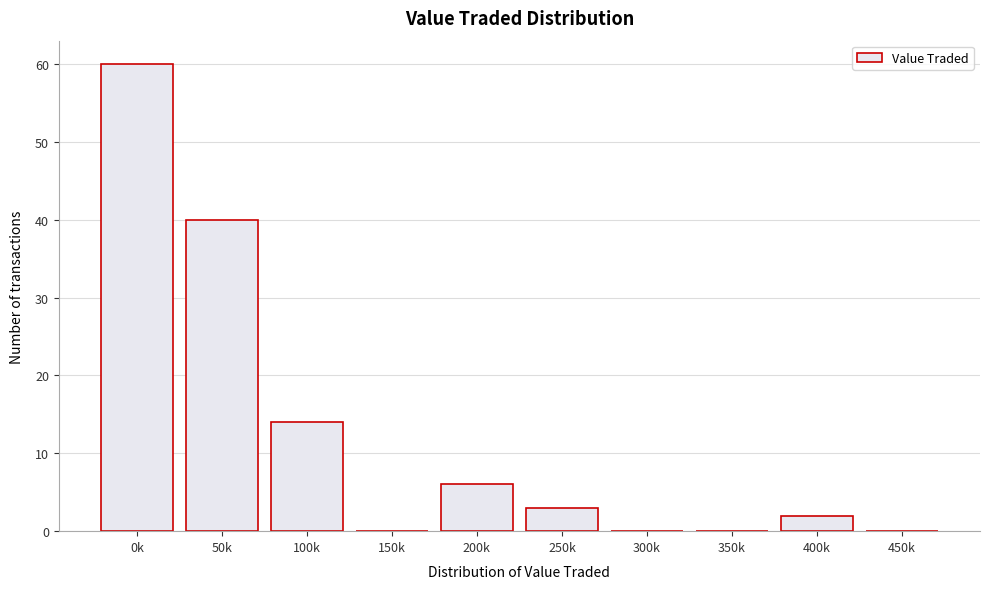

Reading right to left, what are all the values shown in this chart?

450k=0	400k=2	350k=0	300k=0	250k=3	200k=6	150k=0	100k=14	50k=40	0k=60